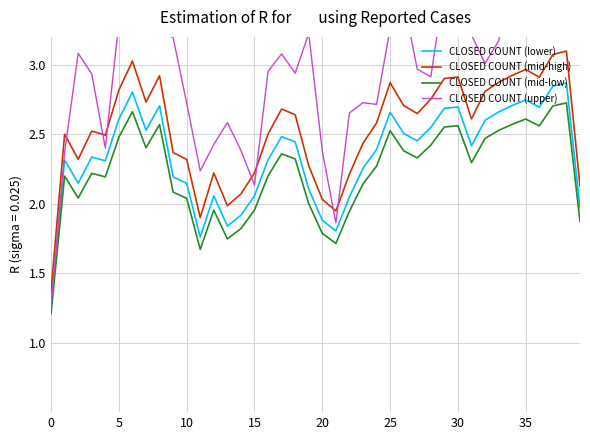

True or false: CLOSED COUNT (upper) and CLOSED COUNT (mid-low) cross at least once.

False